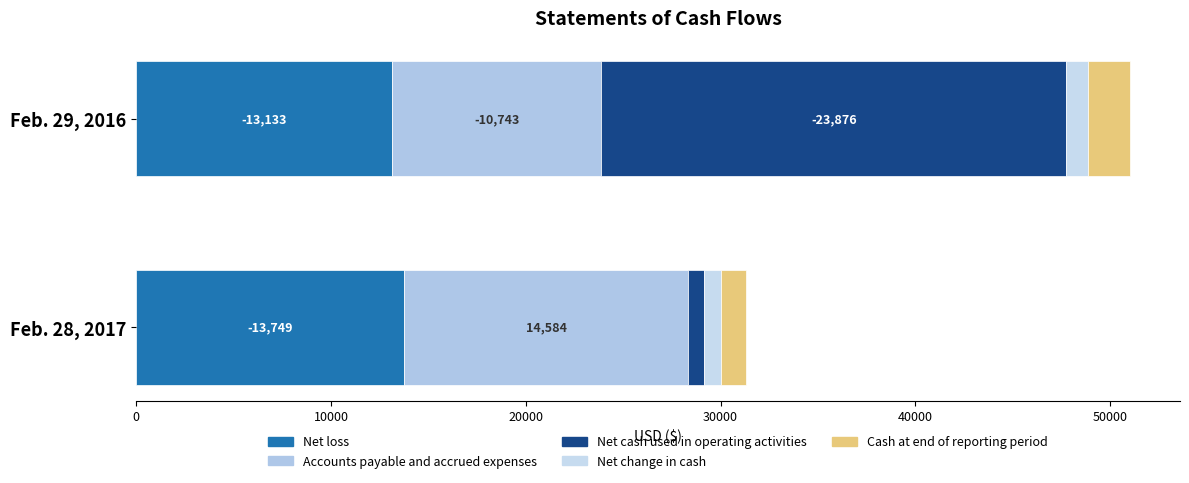

Is it true that Net loss equals -21198 at Feb. 29, 2016?

False